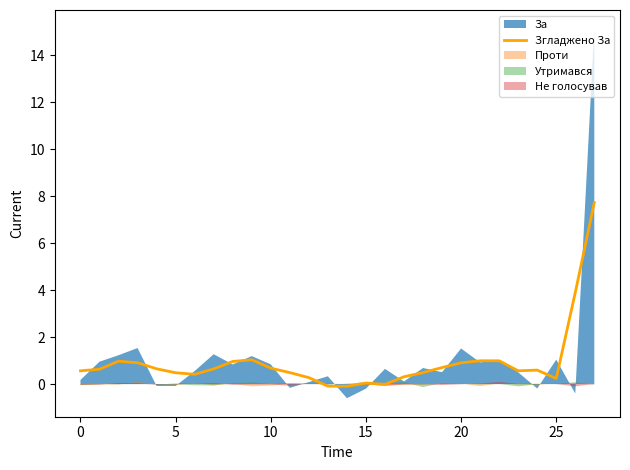

Is it true that Згладжено За equals 0.0 at 15?

True